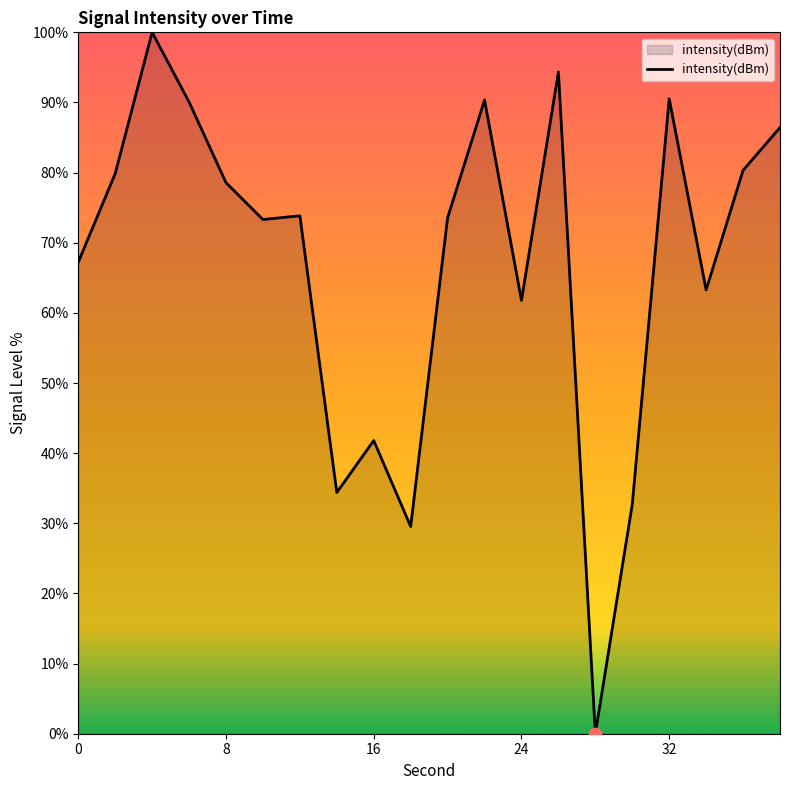

What is the difference between the maximum and minimum values?

100.0